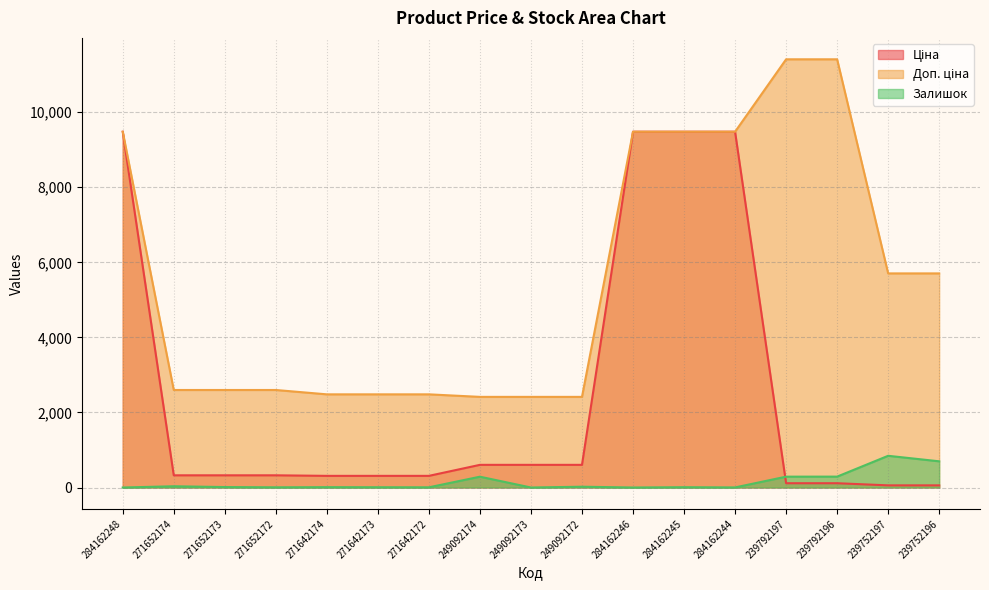

What is the label of the 16th point from the right?

271652174